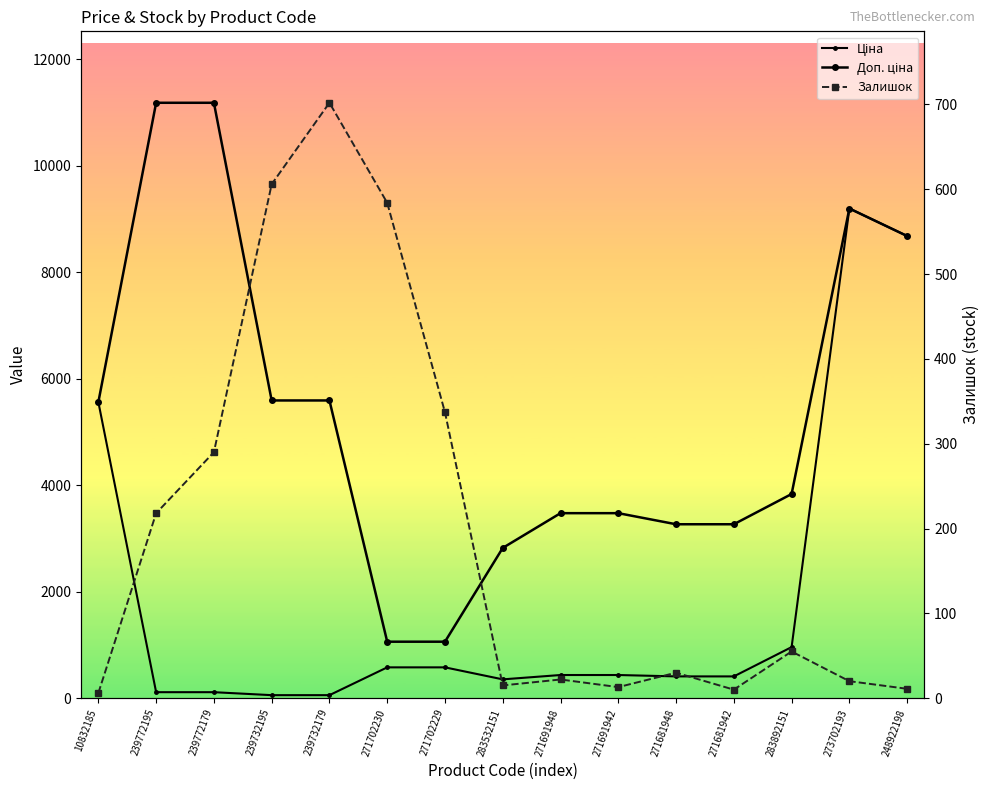

At which category is the sum across all series the highest?

273702193